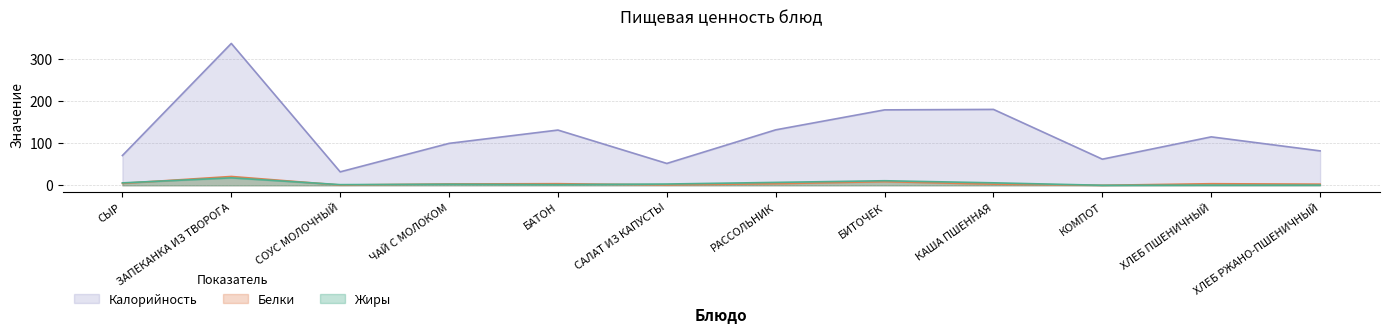

How many interior local peaks does the Жиры series have?

3